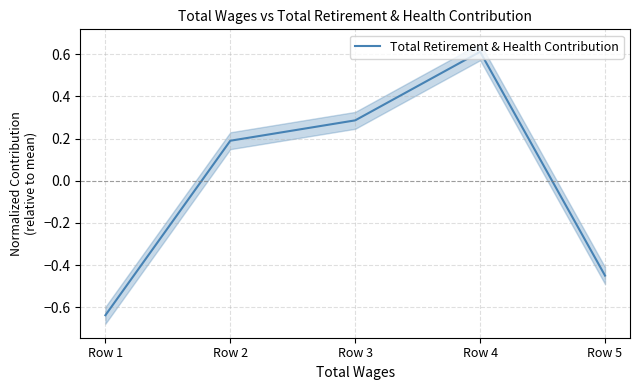

Is it true that the value at Row 1 is -0.8?

False